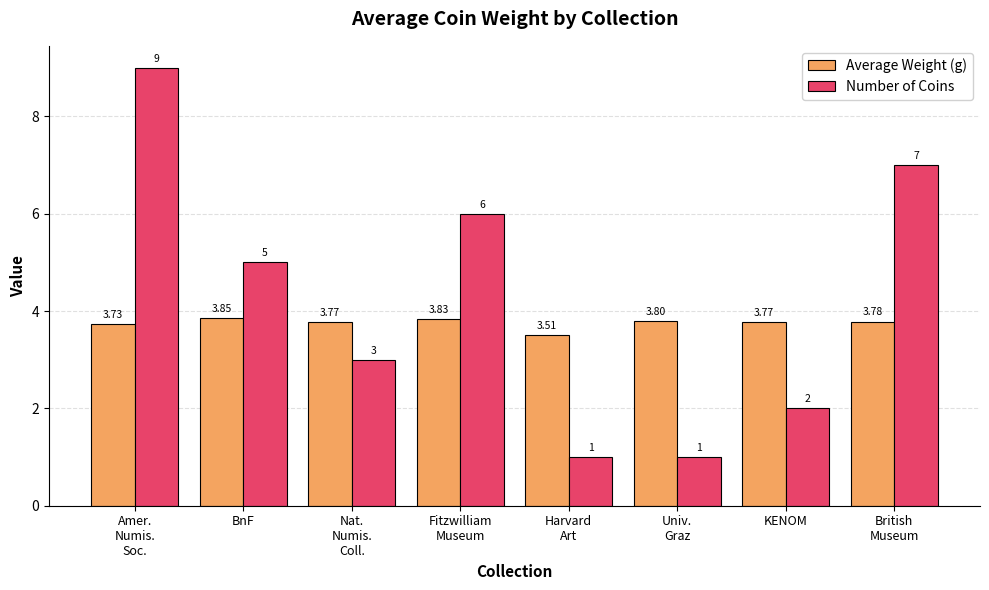

What is the average value of the Average Weight (g) series?

3.8